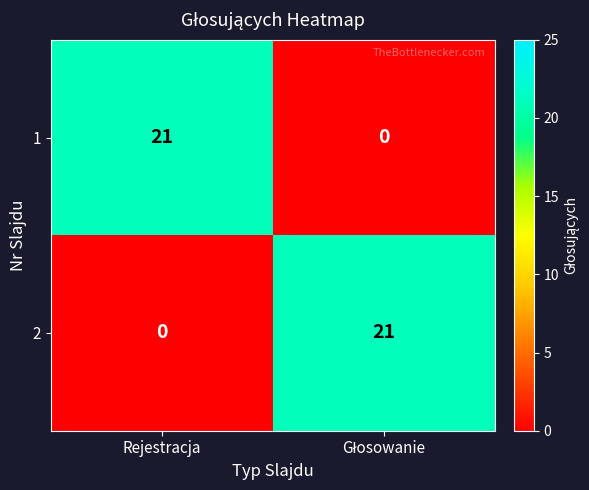

What is the difference between the highest and lowest values at Rejestracja?

21